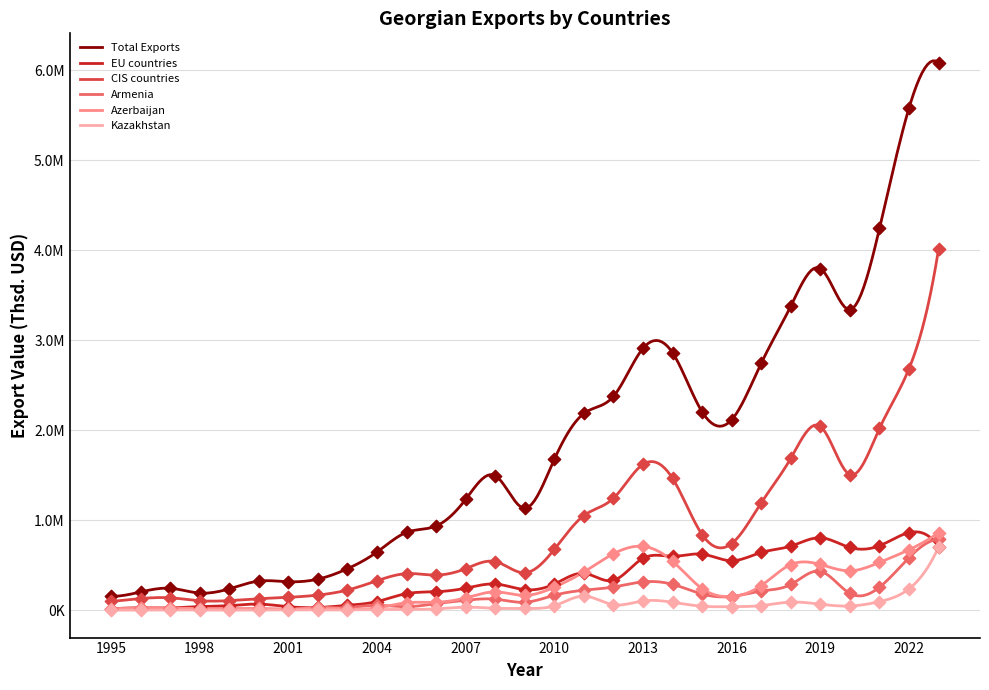

Which series has the largest total across all categories?

Total Exports